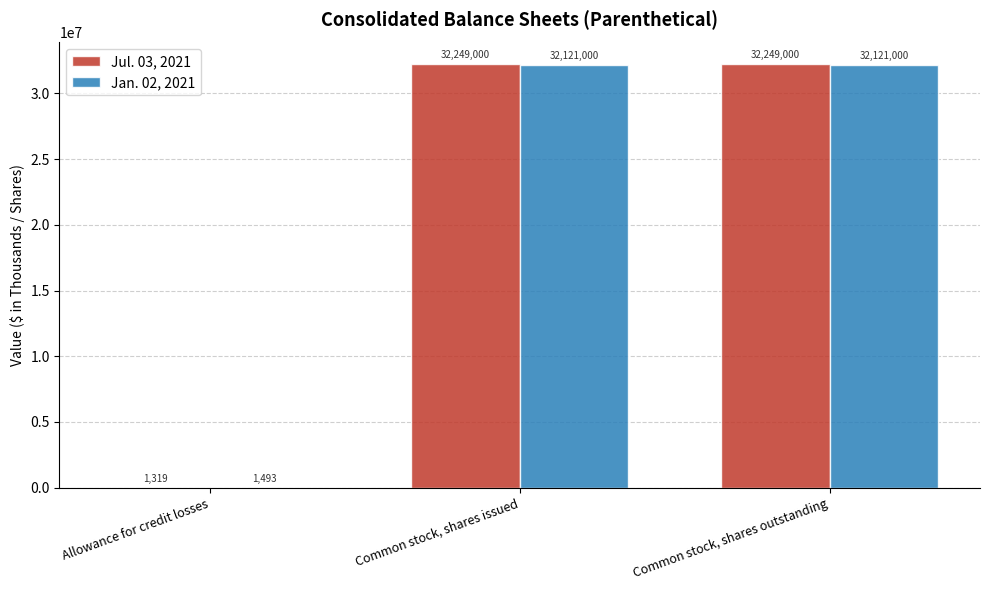

Is it true that Jan. 02, 2021 equals 32121000 at Common stock, shares outstanding?

True